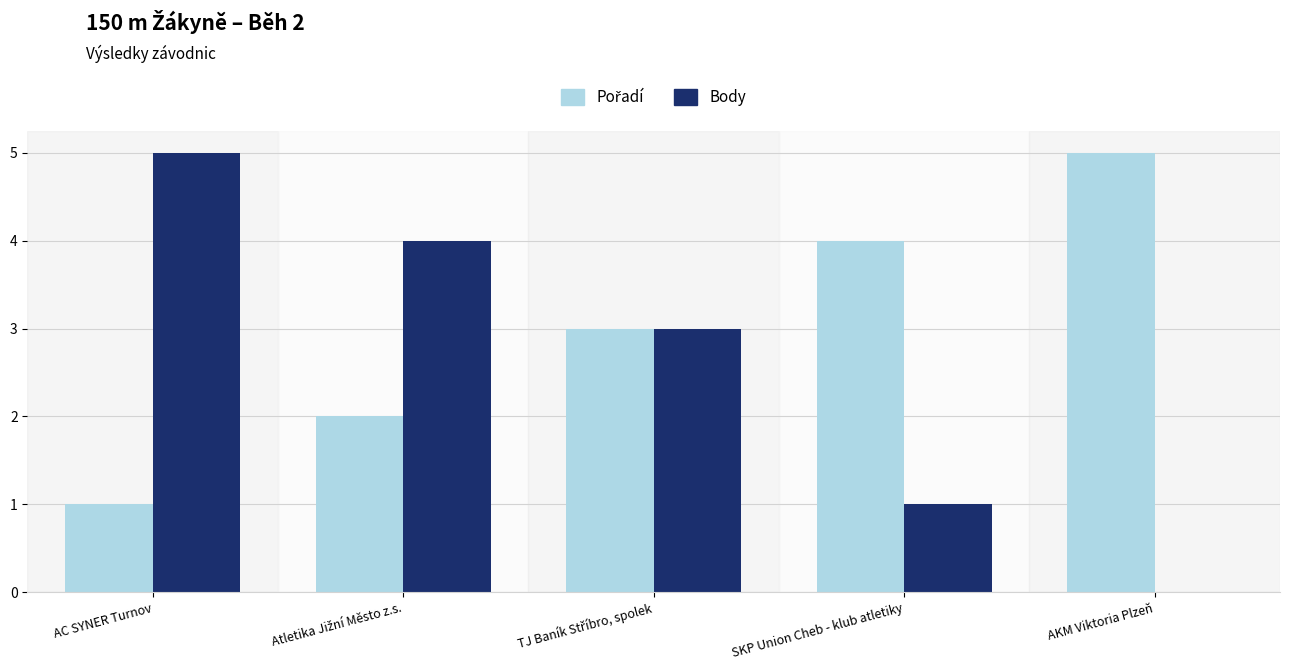

How many series are shown in this chart?

2